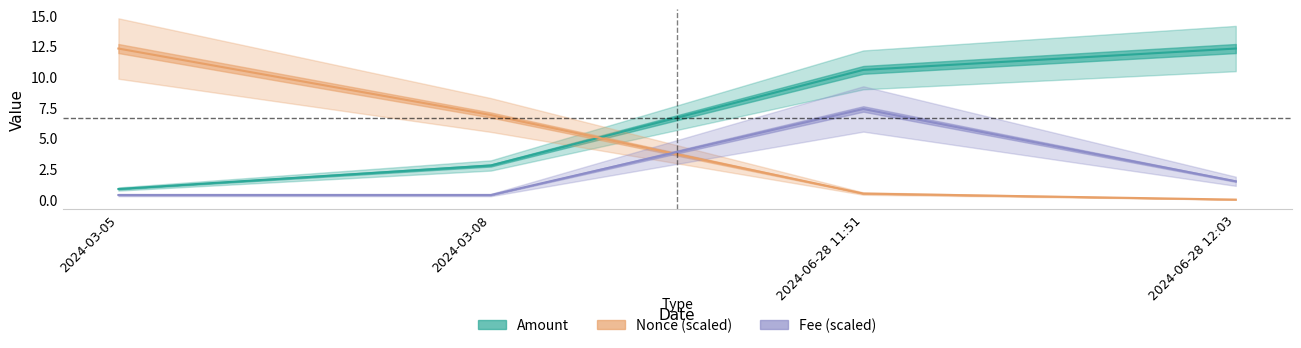

Read the Nonce value at 2024-06-28 11:51.

0.5